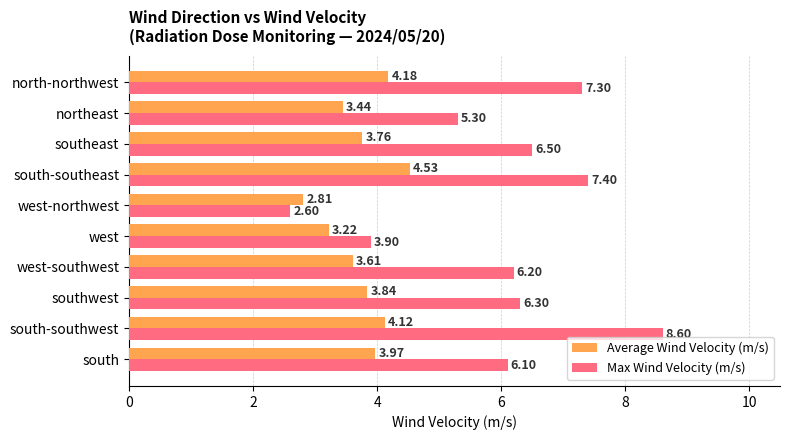

What is the difference between the Max Wind Velocity (m/s) values at southeast and northeast?

1.2